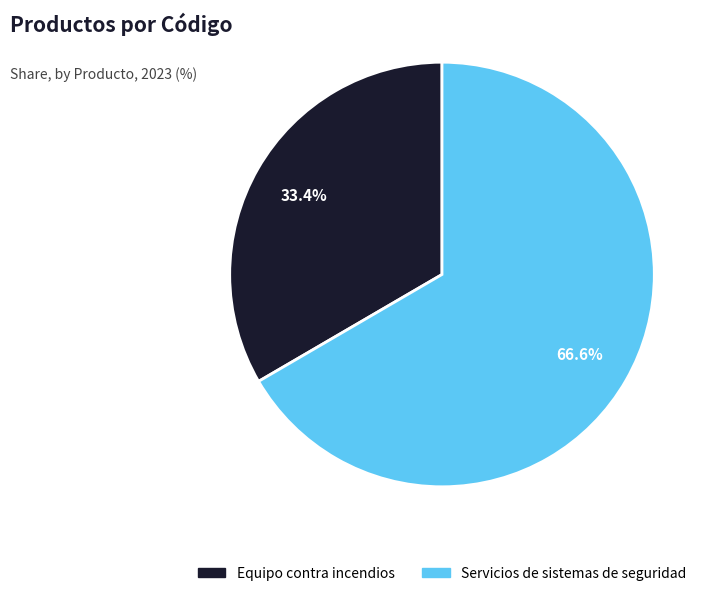

To the nearest percent, what is the difference between the largest and smallest slice percentages?

33%